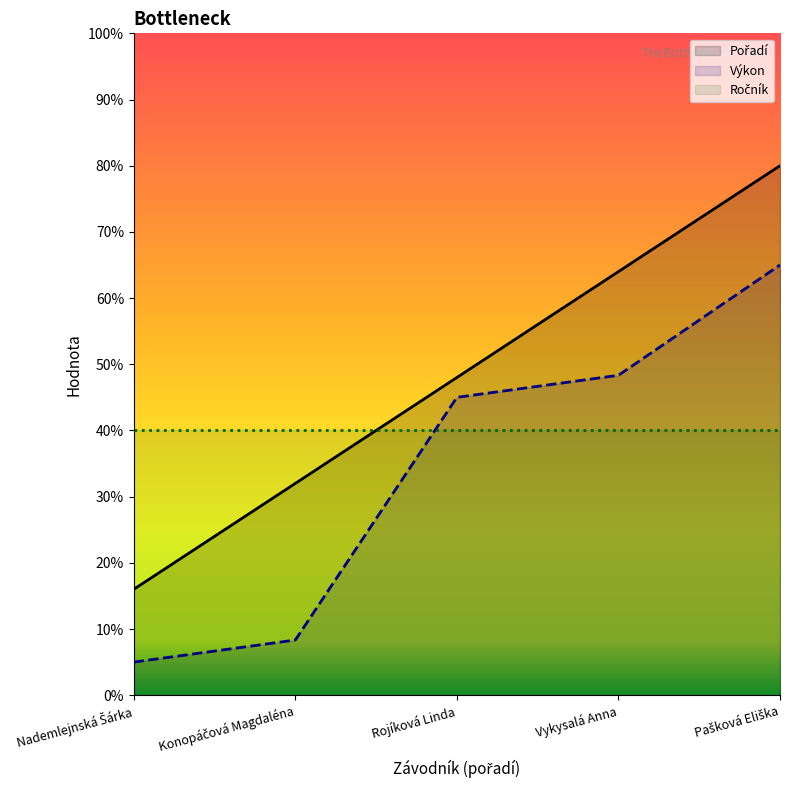

True or false: Výkon and Pořadí intersect in this chart.

False